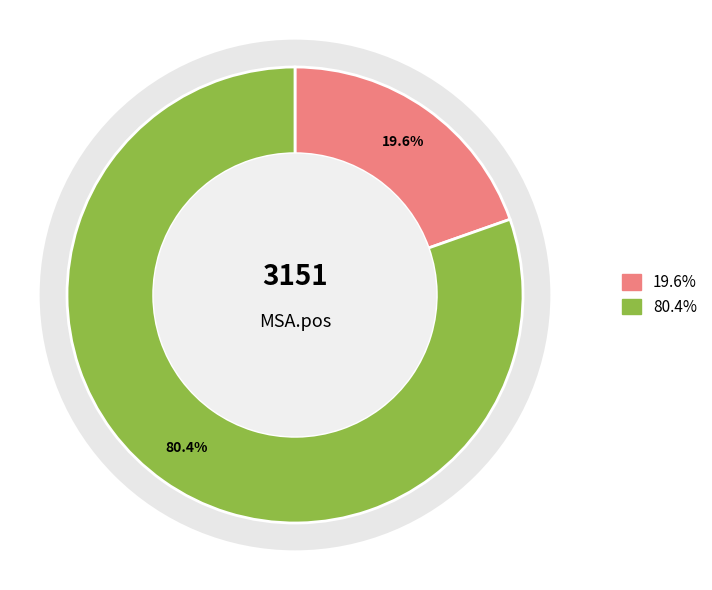

Approximately how many times larger is the value at 2340 compared to 604?

4.1